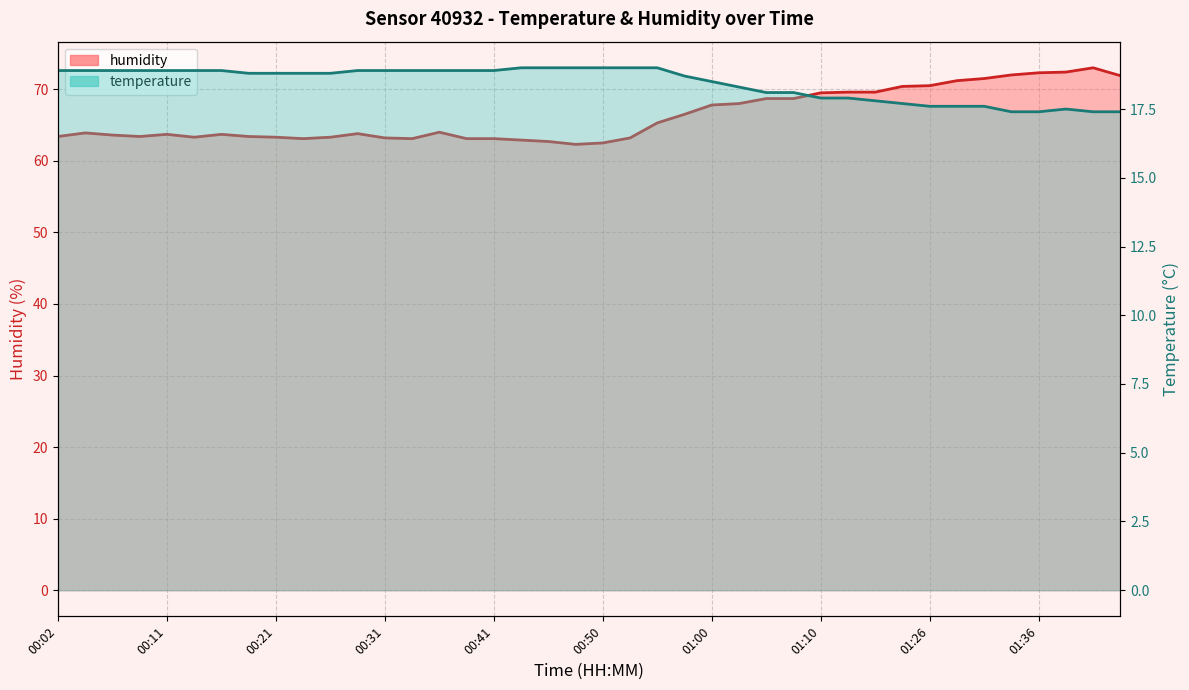

The value of humidity at 01:20 is 70.4. True or false?

True